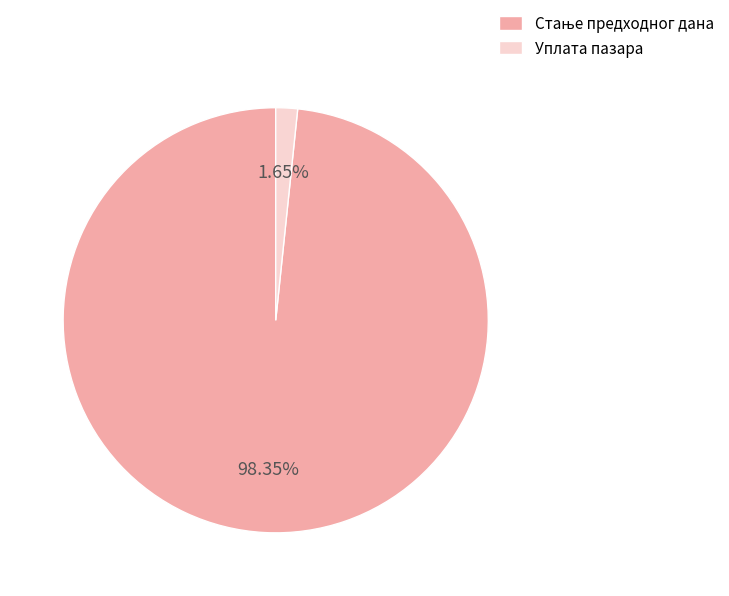

To the nearest percent, what percentage of the pie is Уплата пазара?

2%